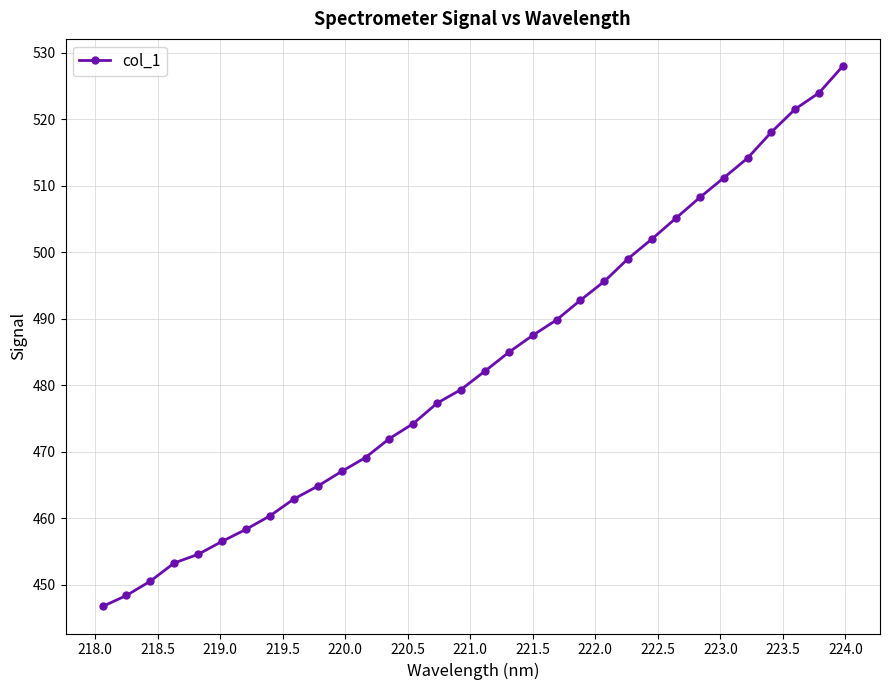

How many lines are shown in the chart?

1